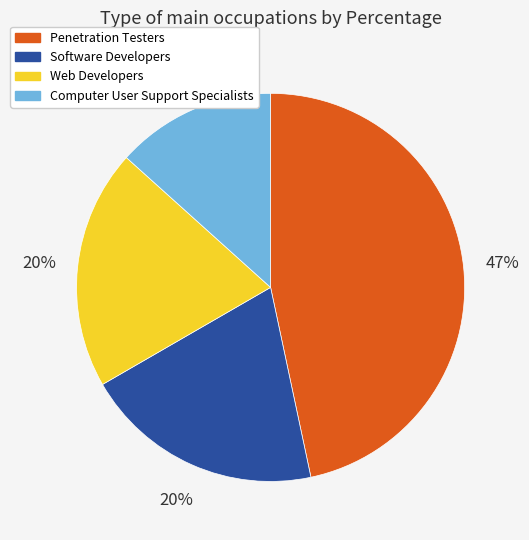

Count the number of slices in the pie.

4